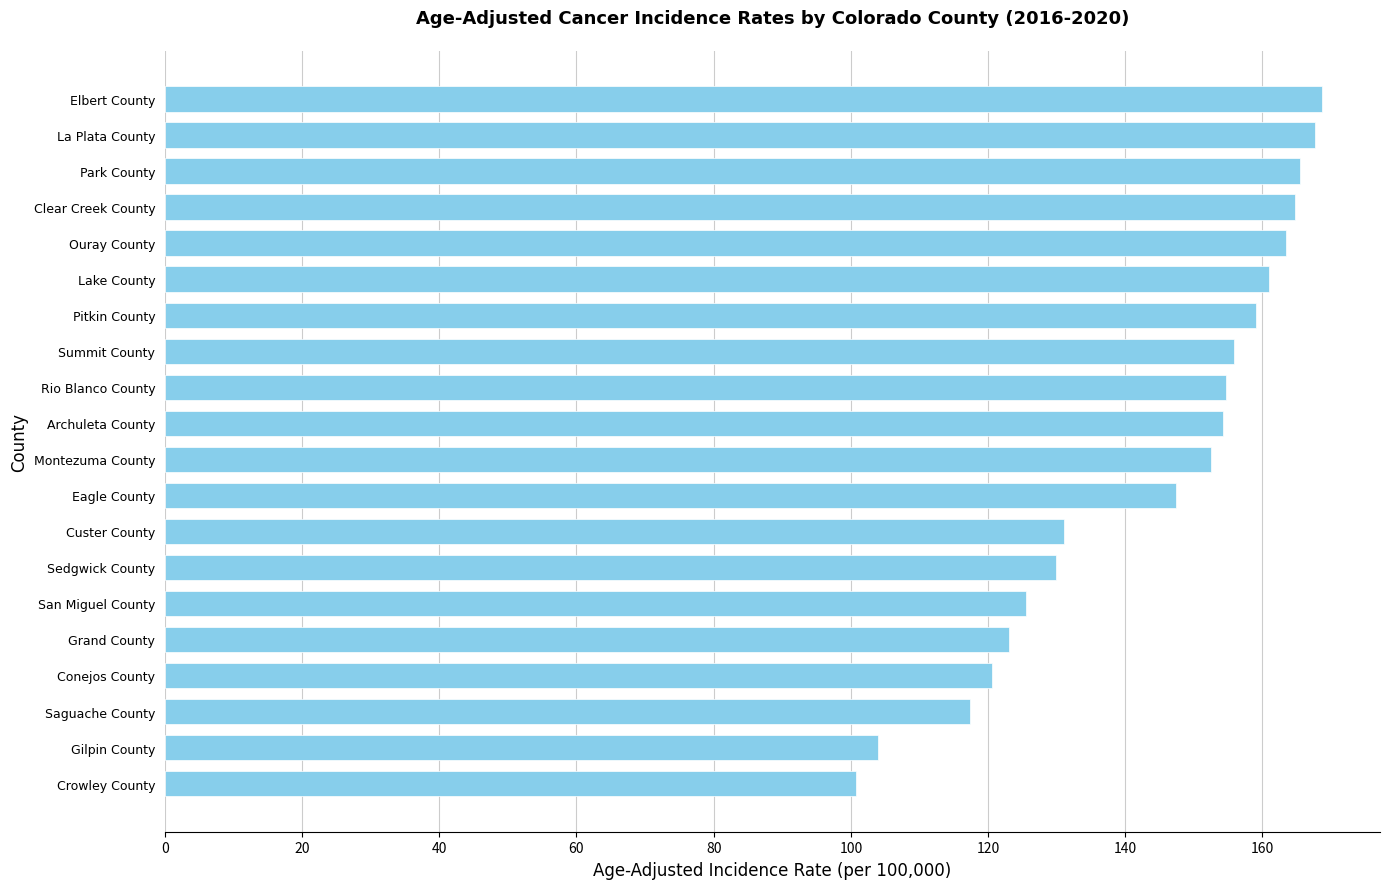

How many distinct data groups are displayed?

1